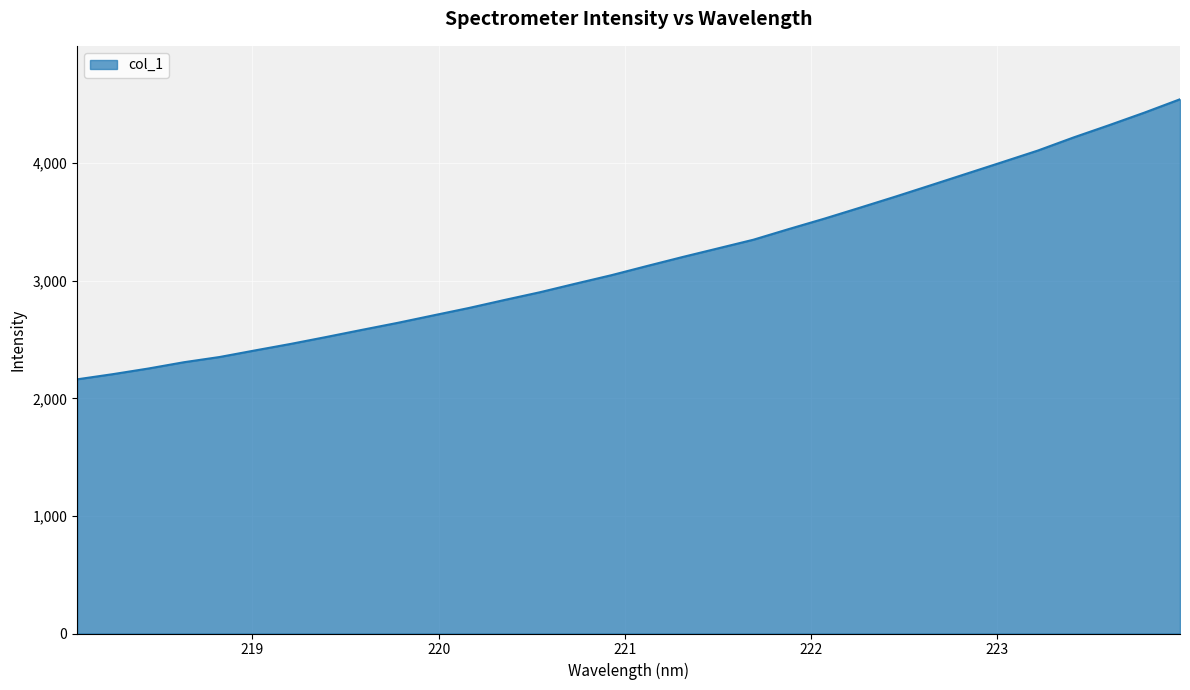

What is the difference between the maximum and minimum values?

2382.4